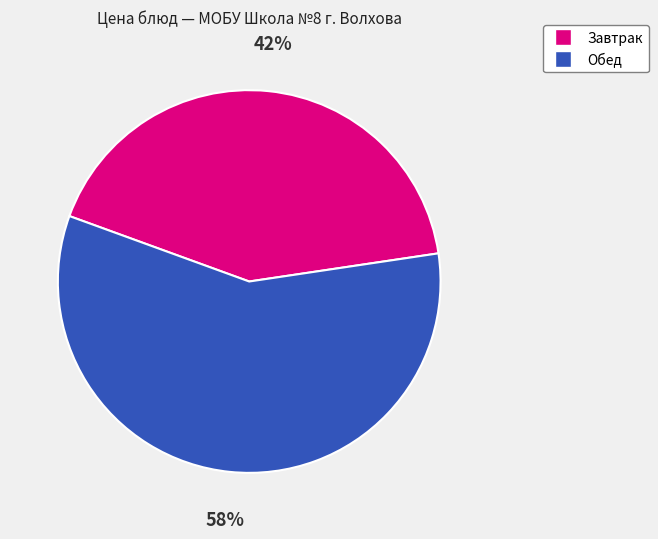

The Завтрак slice represents 50% of the pie. True or false?

False